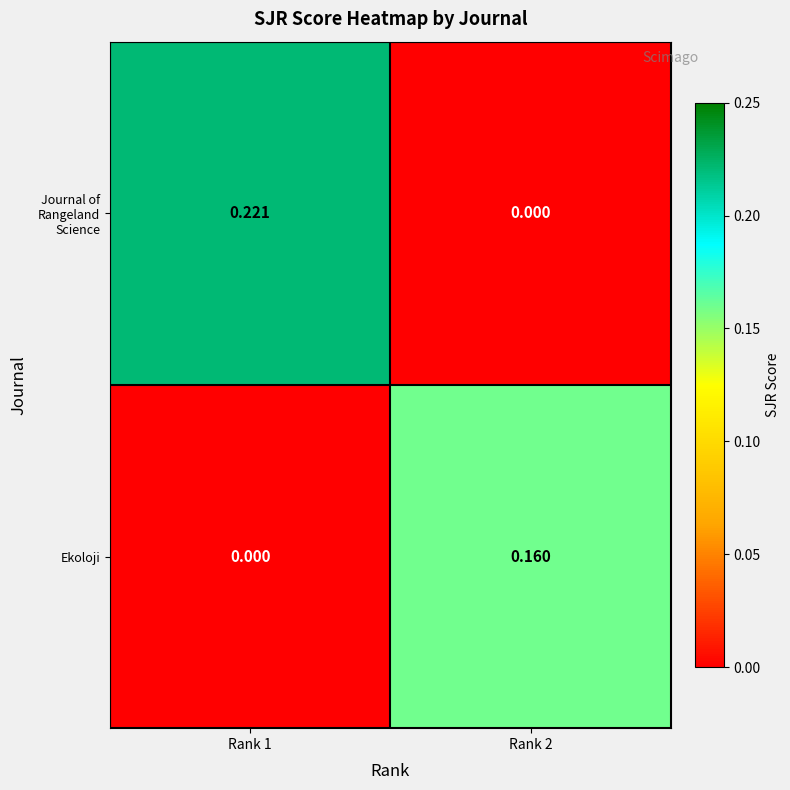

Which series changed the most between Rank 1 and Rank 2?

Journal of Rangeland Science